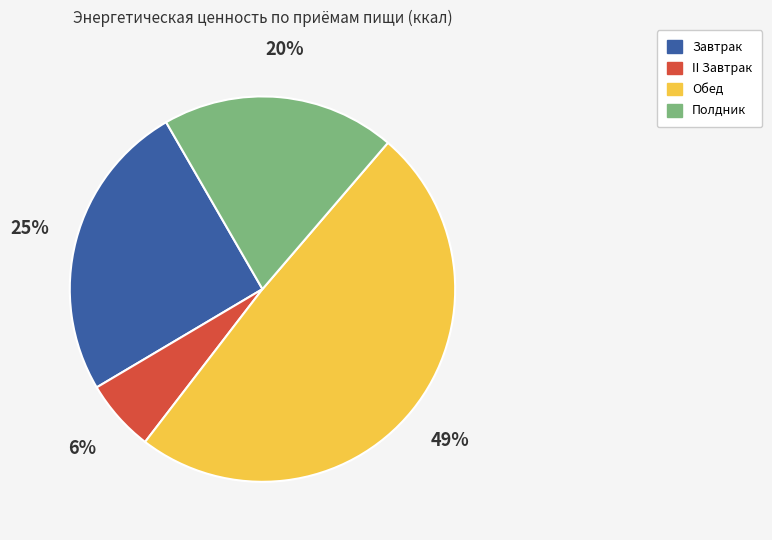

Does Полдник represent more than half of the total?

No